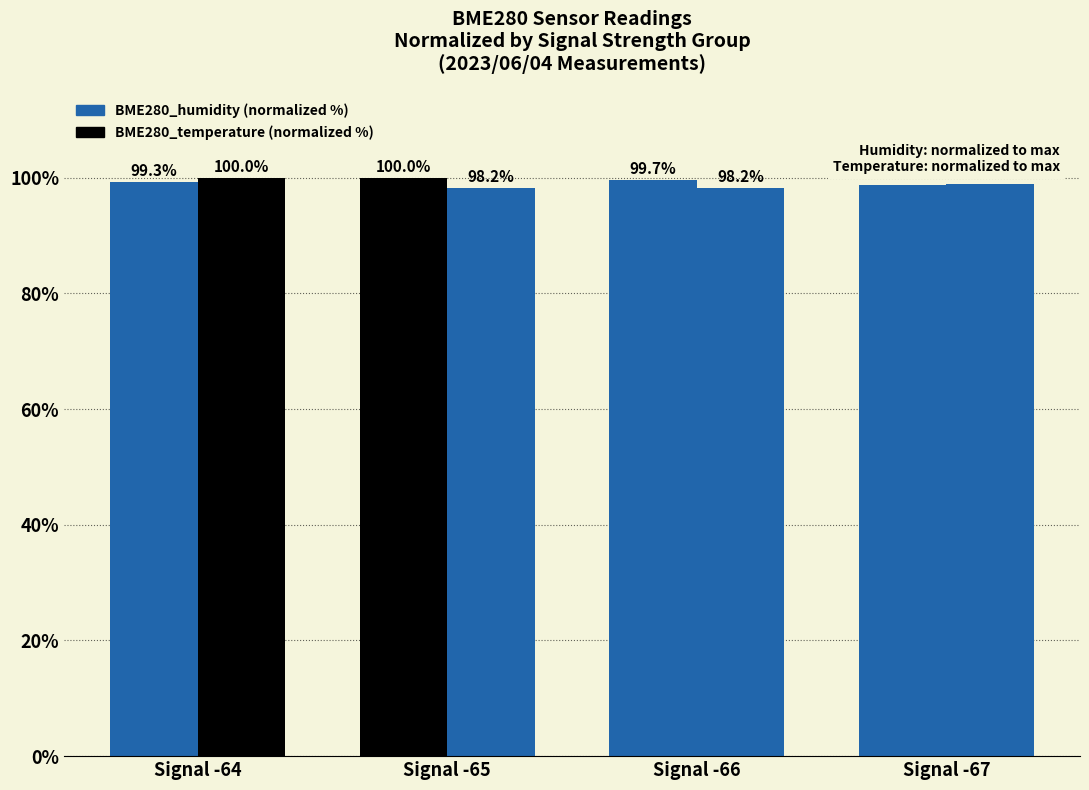

At which label is BME280_humidity (normalized %) closest to 99?

Signal -67